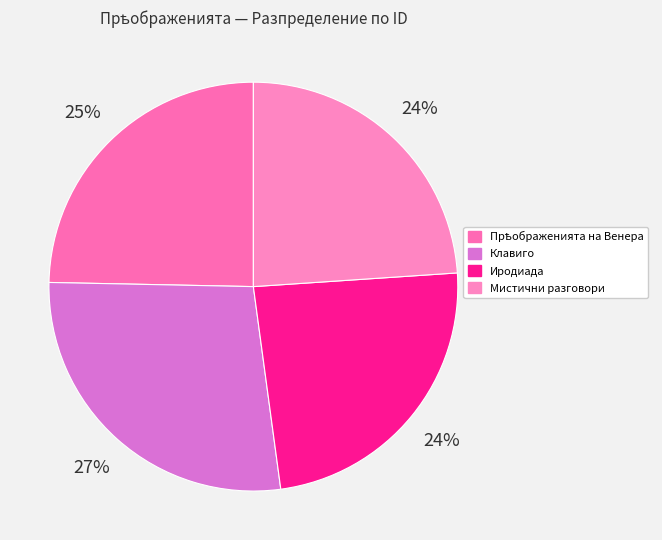

Do Клавиго and Мистични разговори together represent more than half of the pie?

Yes